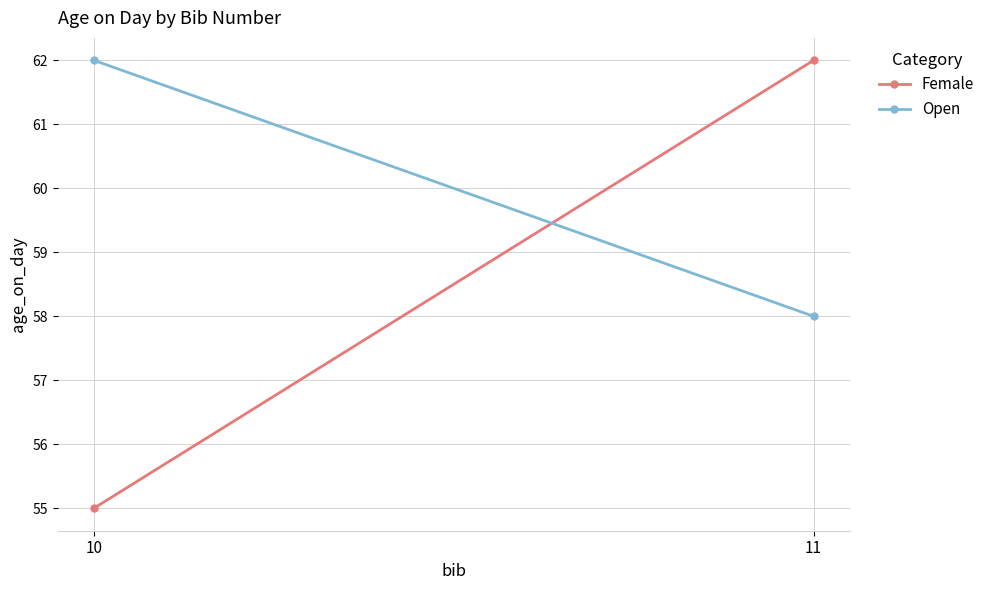

Rank the series by their average value, from lowest to highest.

Female, Open